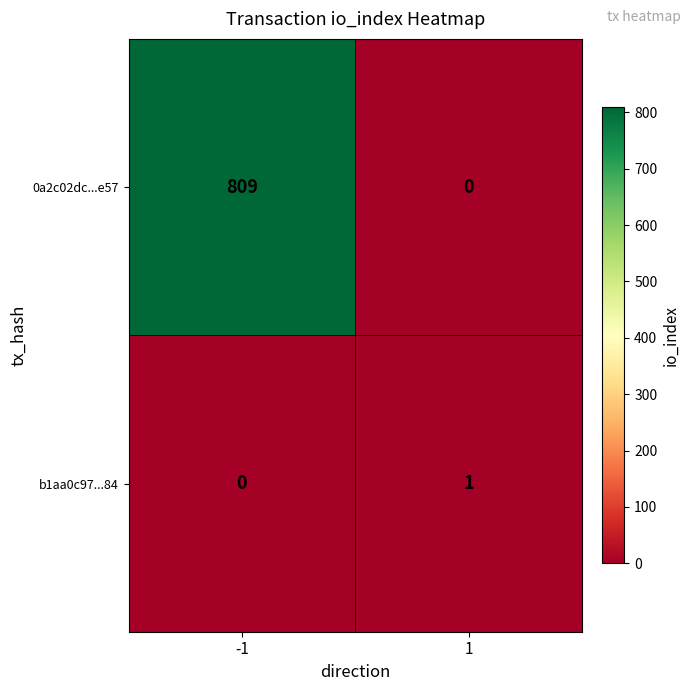

What is the total value across all series at -1?

809